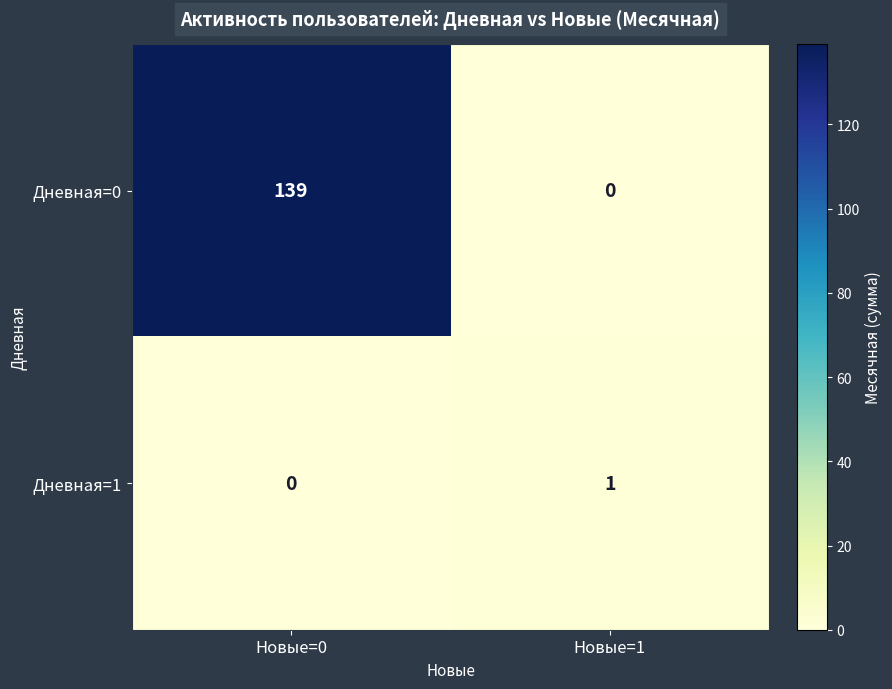

Count the number of data series in this chart.

2